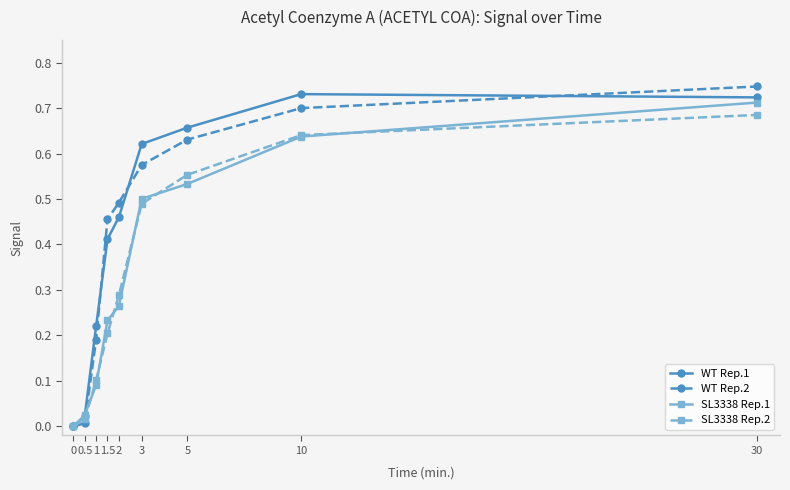

What is the label of the 3rd point from the left?

1